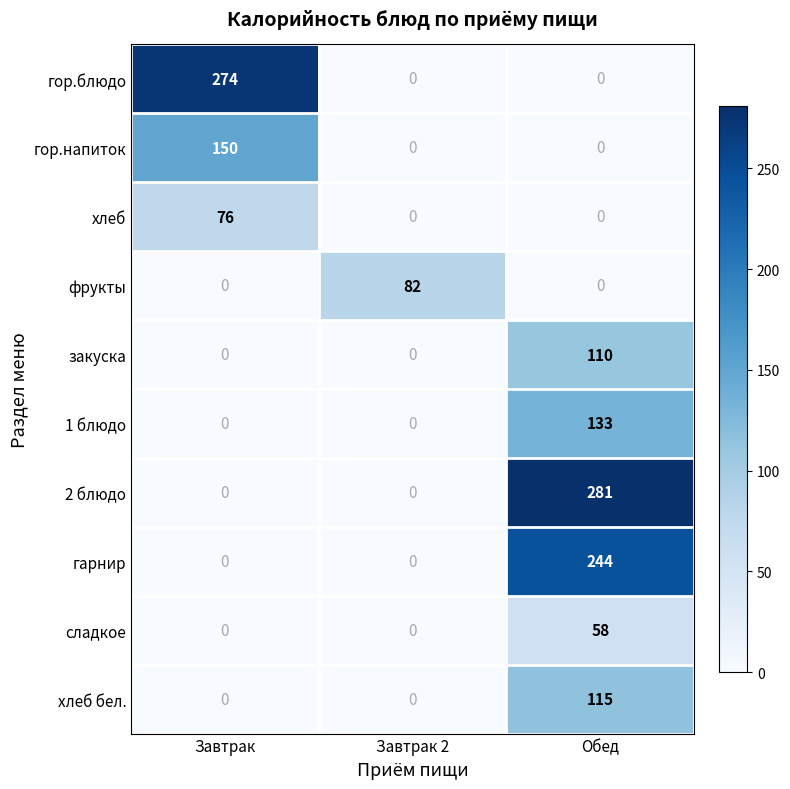

At which category is the sum across all series the highest?

Обед